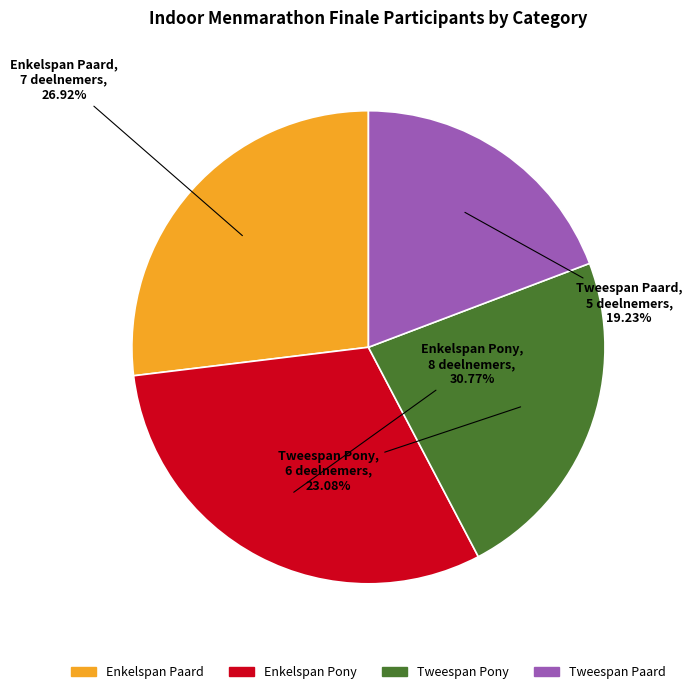

Do Tweespan Pony and Tweespan Paard together represent more than half of the pie?

No